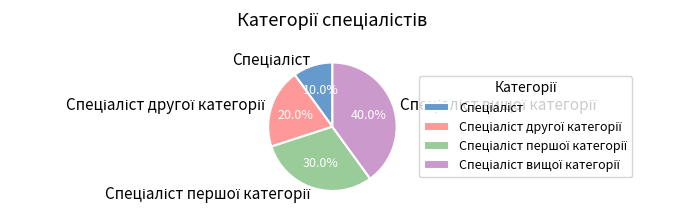

Is there any slice that represents more than half of the pie?

No